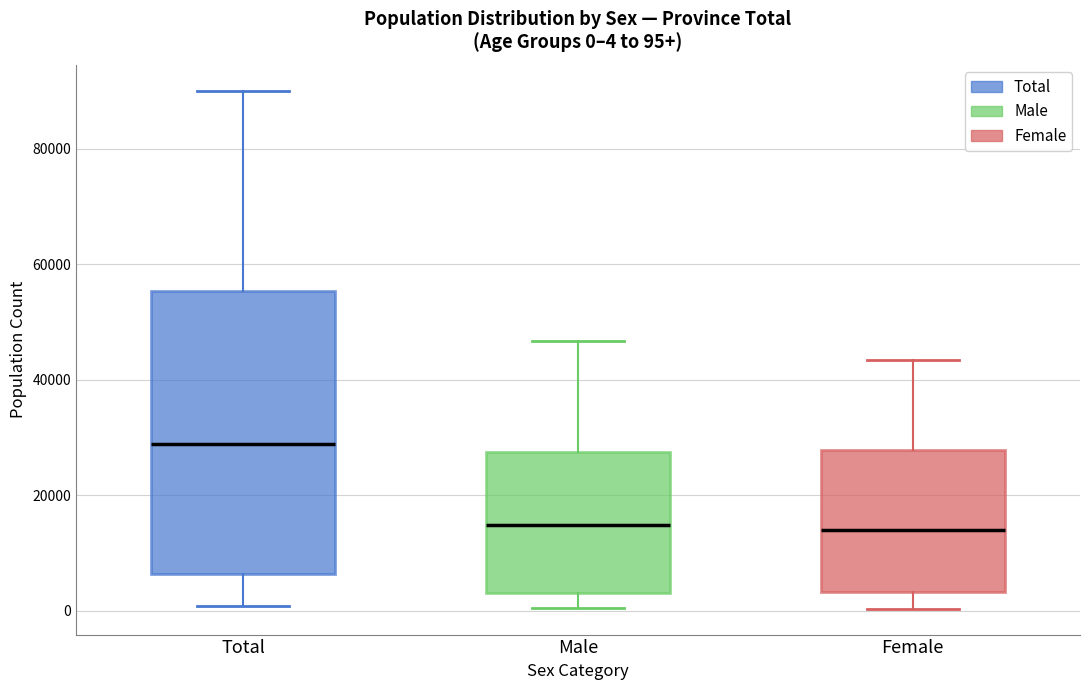

Comparing the boxes themselves (not the whiskers), which one is the tallest?

Total